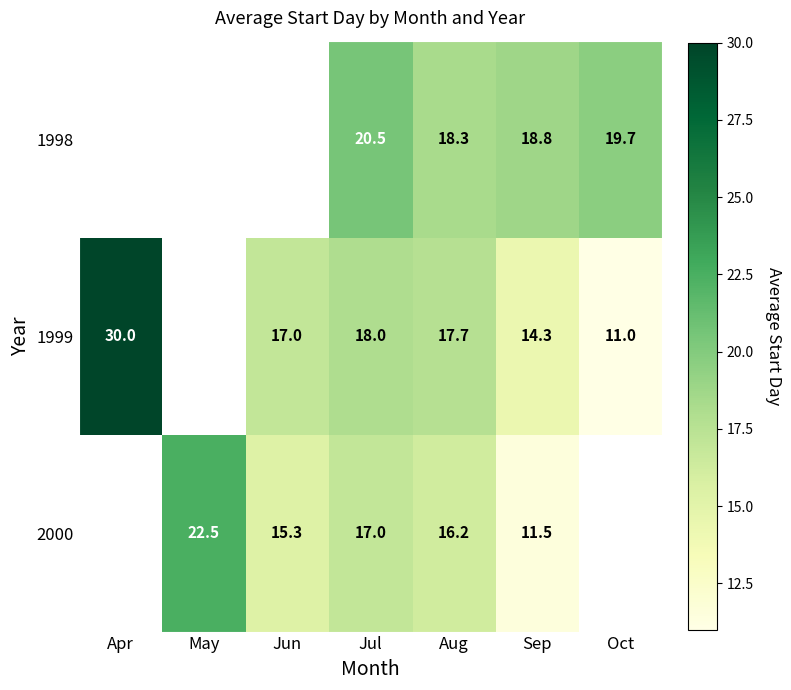

What is the total value across all series at Aug?

52.2